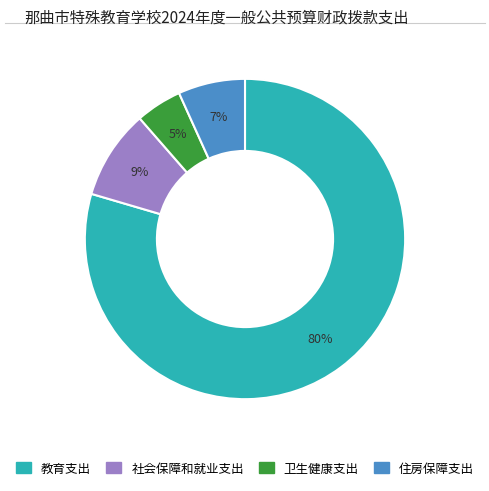

How many segments does this pie chart have?

4